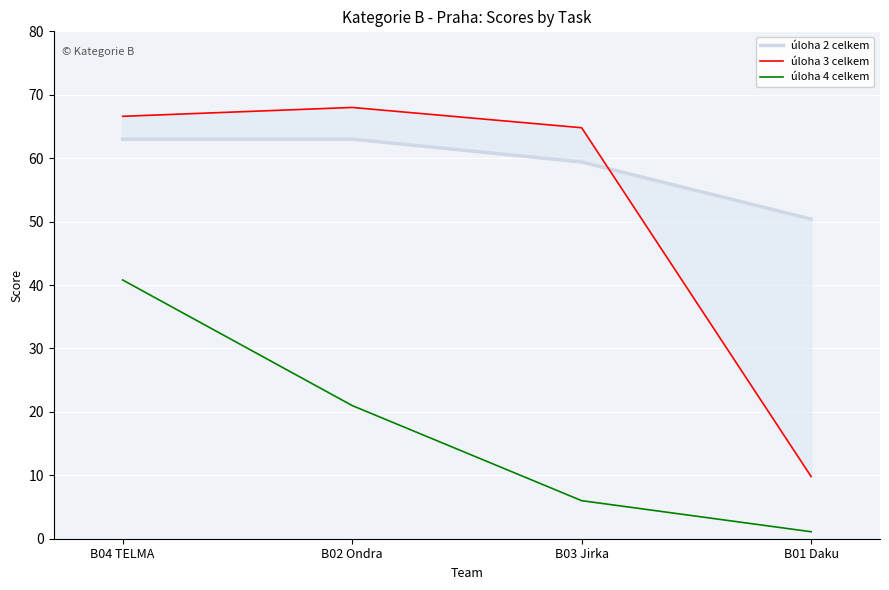

Which series has the largest total across all categories?

úloha 2 celkem